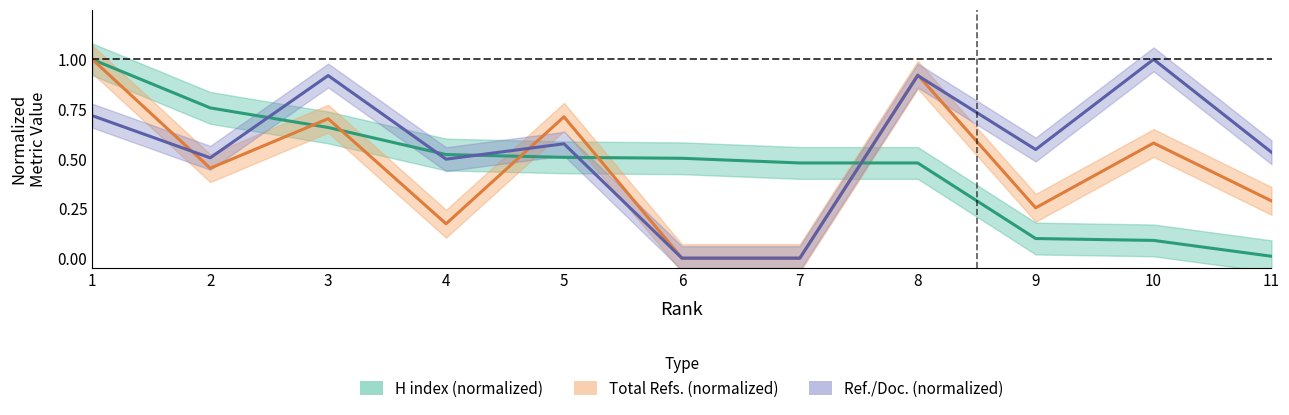

Which label corresponds to the smallest value in the chart?

6